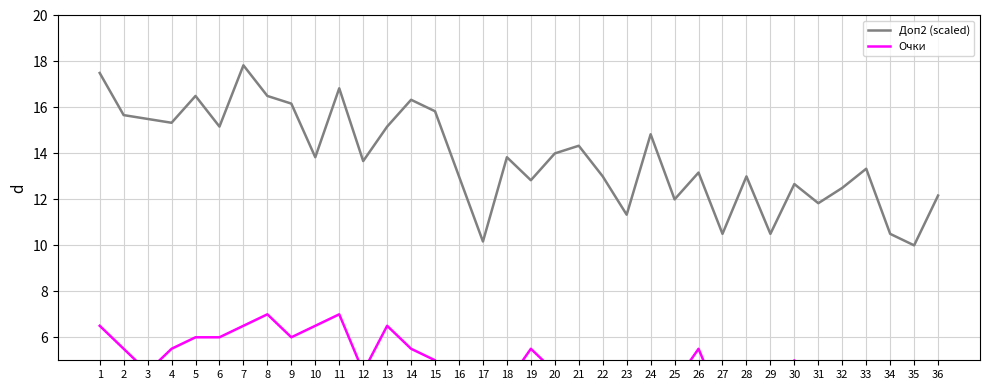

What is the sum of all Доп2 (scaled) values?

497.3